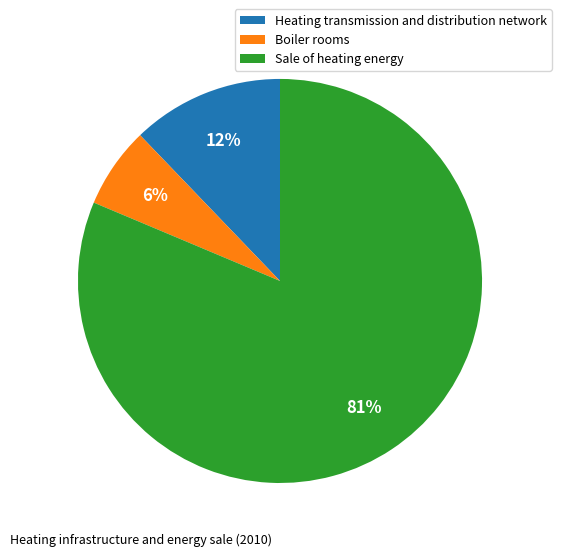

Which slice is the smallest?

Boiler rooms